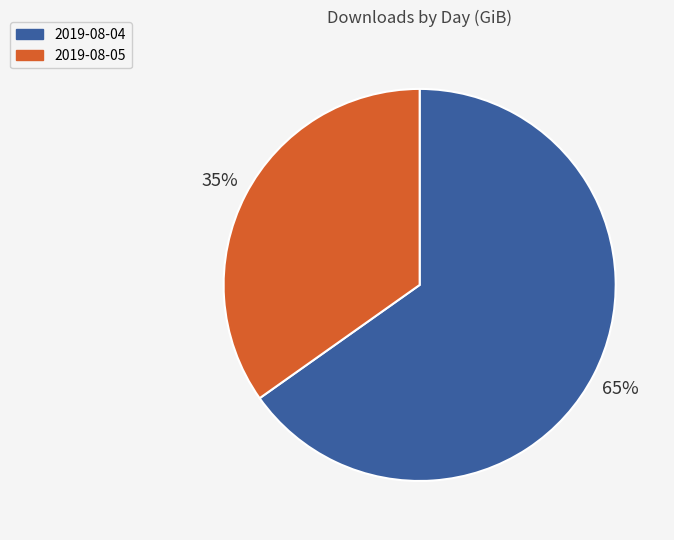

Is it true that 2019-08-05 is 35% of the pie?

True